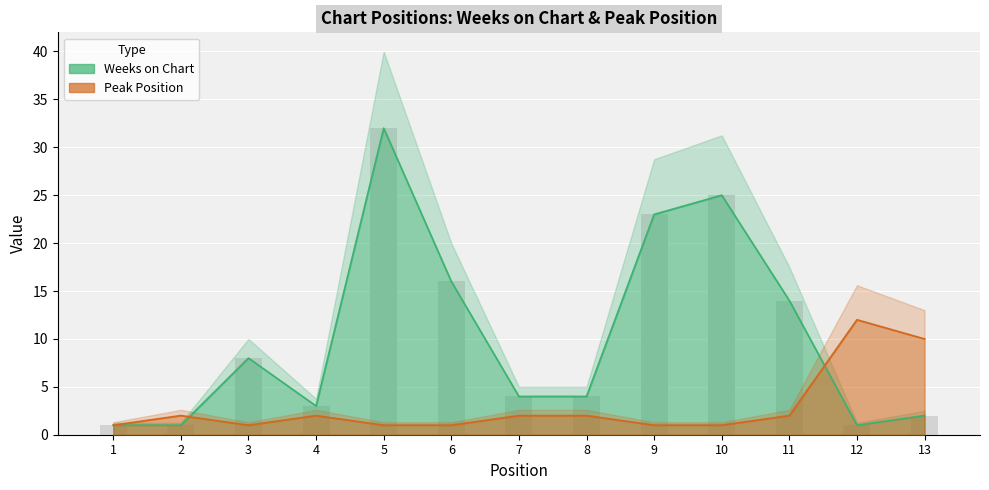

Does the chart contain any negative values?

No